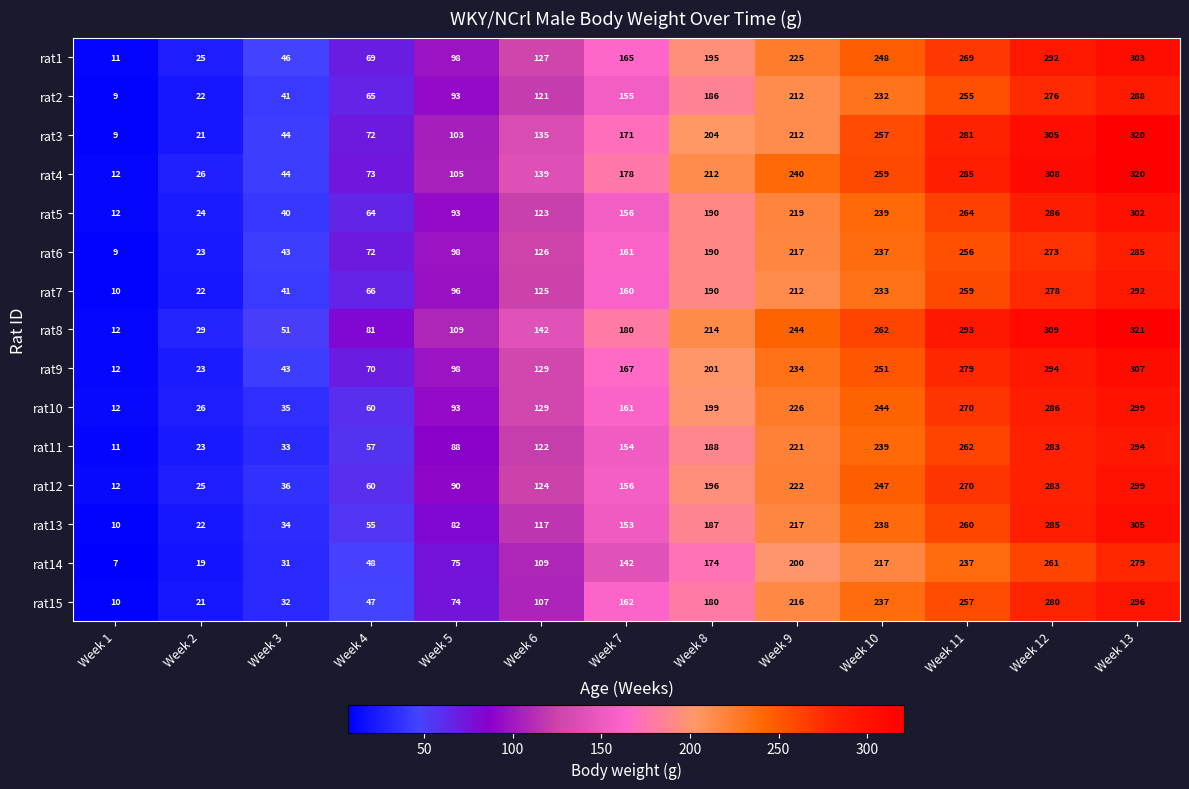

How many values in the rat15 series are below 162?

6